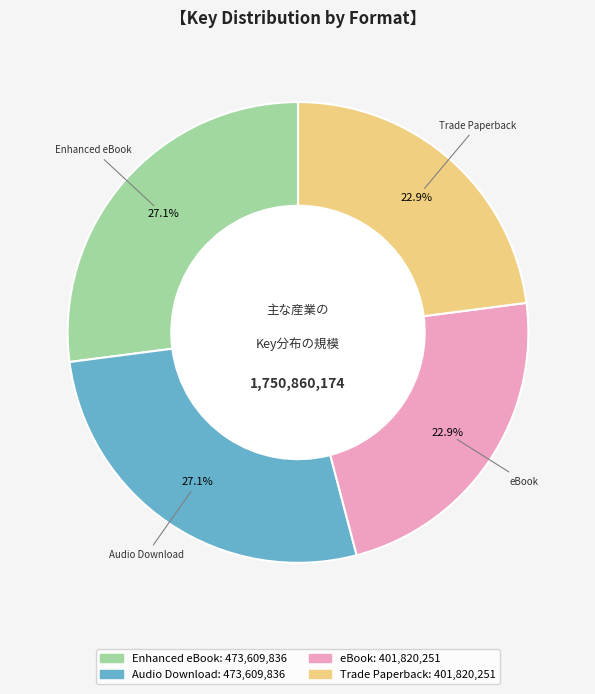

Is there a majority slice in this chart?

No